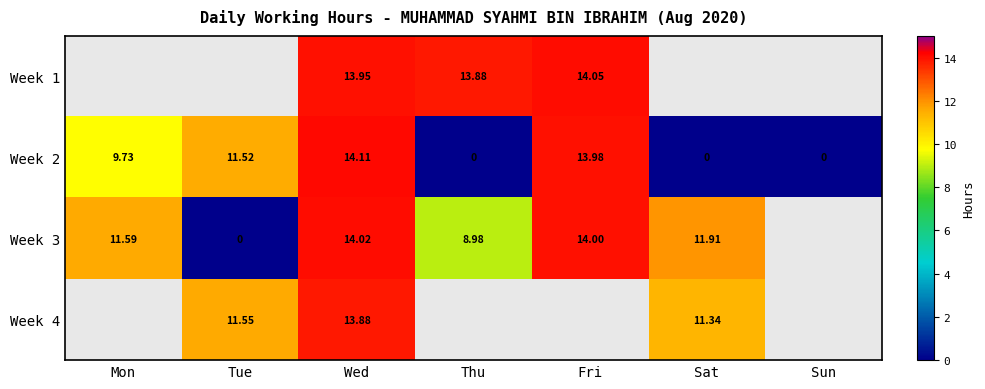

How many values in Week 2 are above zero?

4